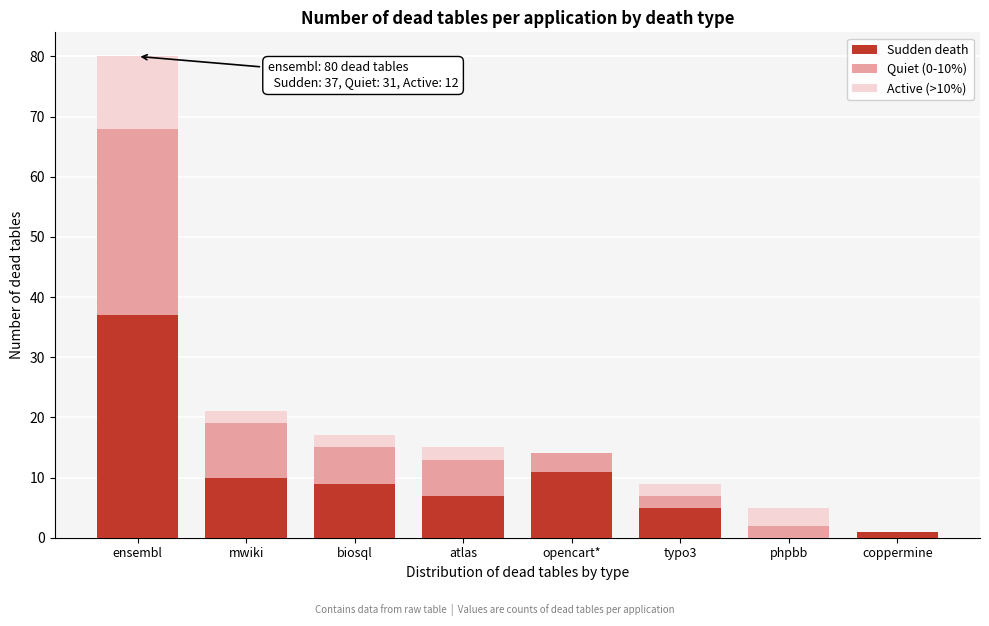

Reading left to right, list the values for the Sudden death series.

ensembl=37	mwiki=10	biosql=9	atlas=7	opencart*=11	typo3=5	phpbb=0	coppermine=1